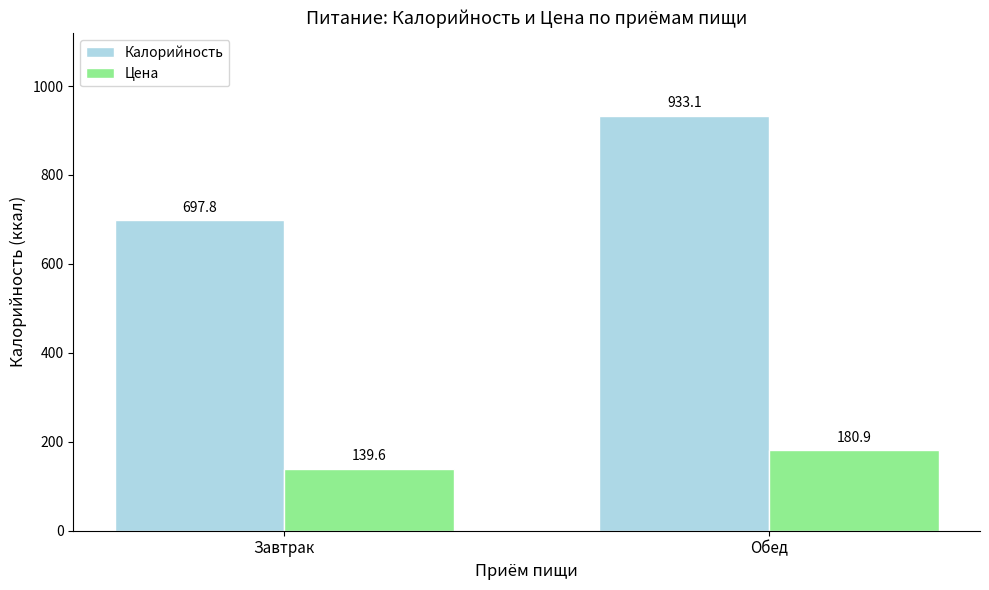

Is it true that Цена equals 139.6 at Завтрак?

True